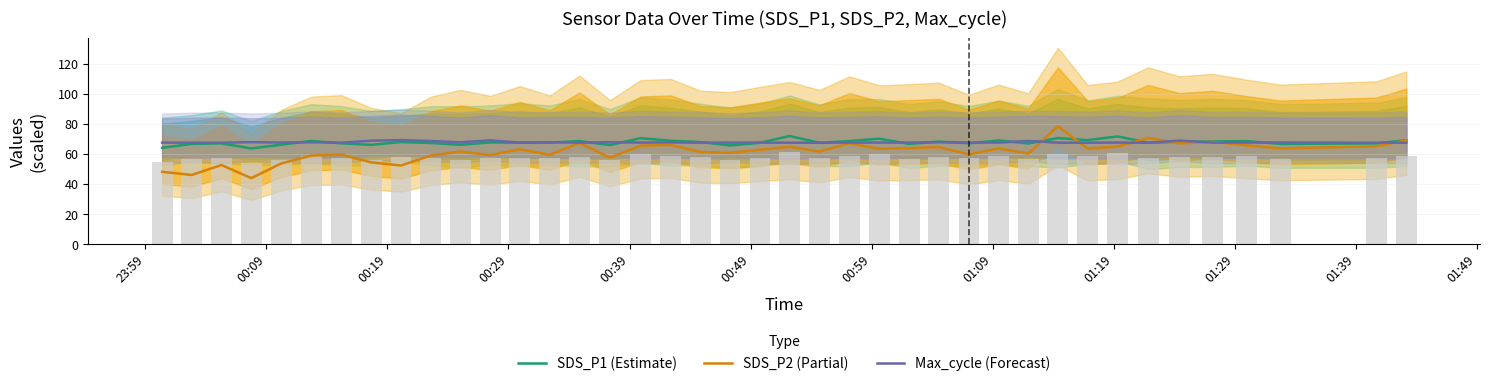

The value of Max_cycle (Forecast) at 36 is 89.3. True or false?

False